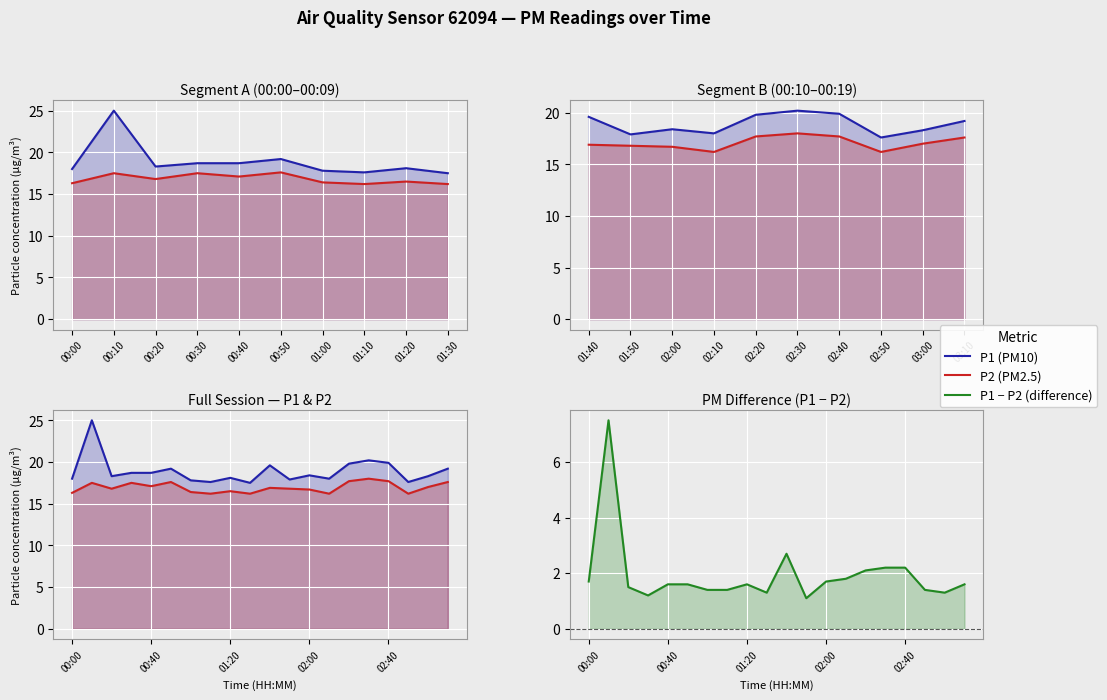

What are all the series names shown in the legend?

P1 (PM10), P2 (PM2.5), P1 − P2 (difference)